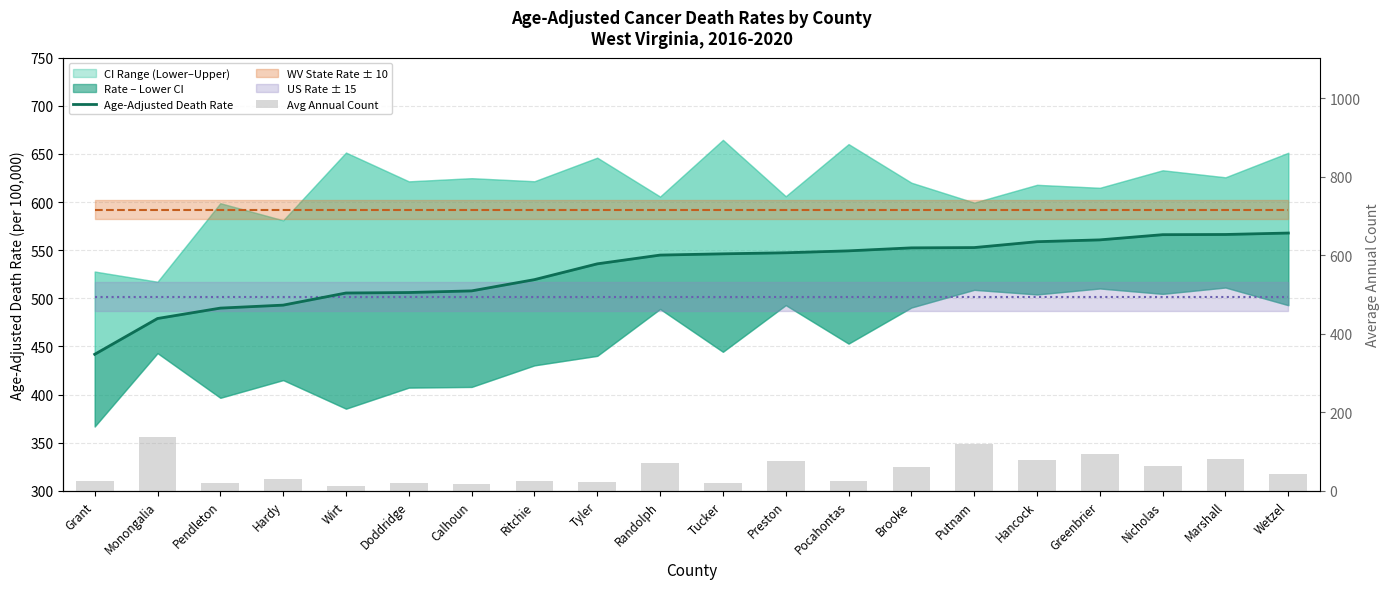

True or false: Age-Adjusted Death Rate has a value of 897.1 at Tyler.

False